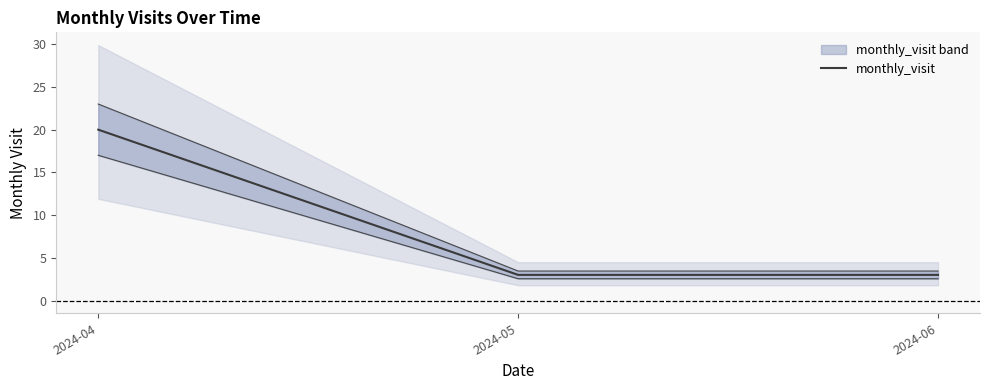

Read the value at 2024-06.

3